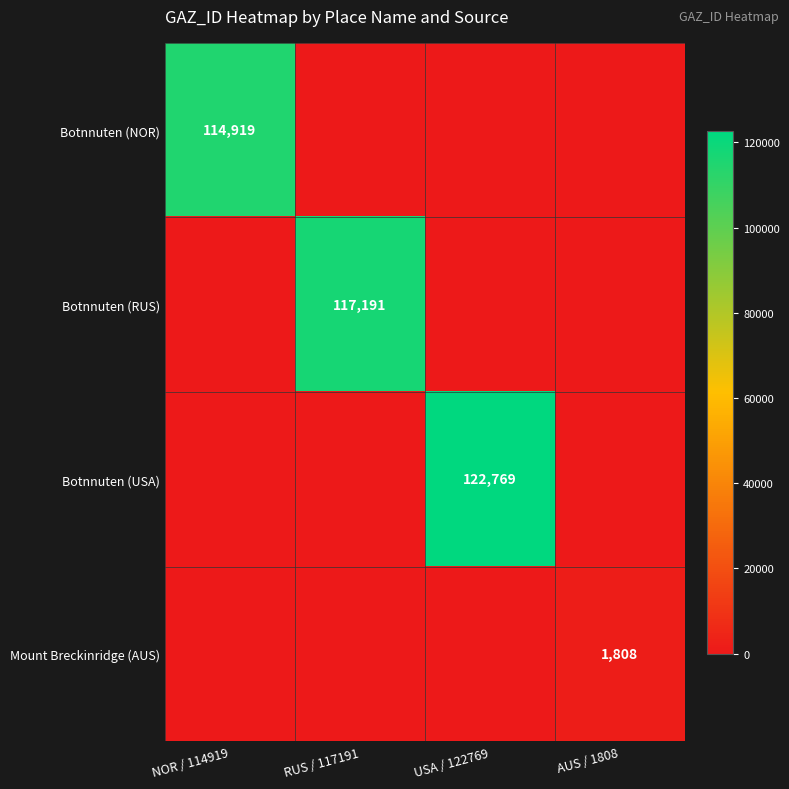

Is it true that Botnnuten (NOR) equals 204524 at NOR / 114919?

False